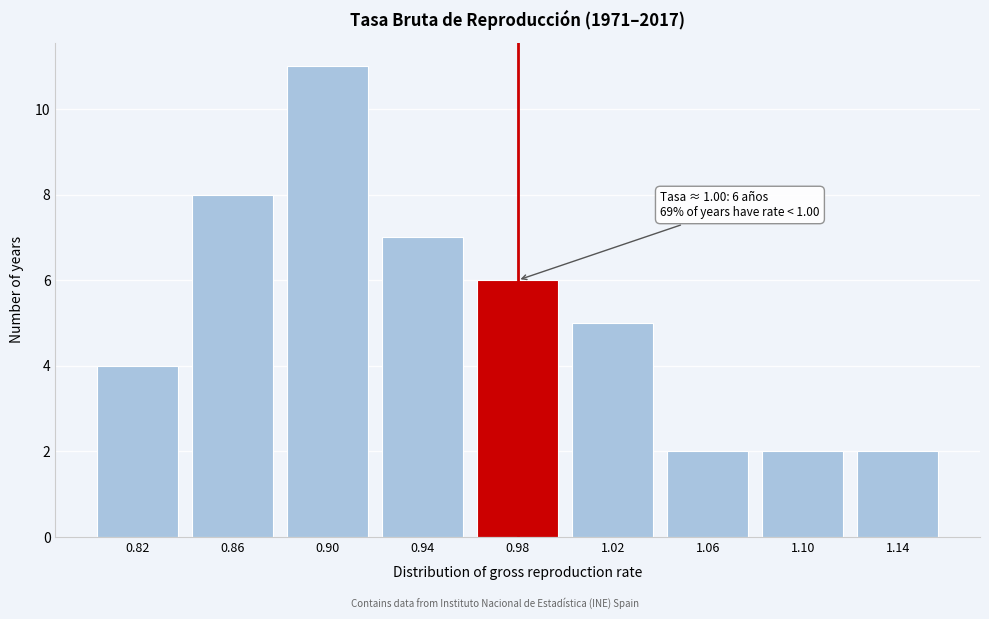

Reading right to left, what are all the values shown in this chart?

2	2	2	5	6	7	11	8	4